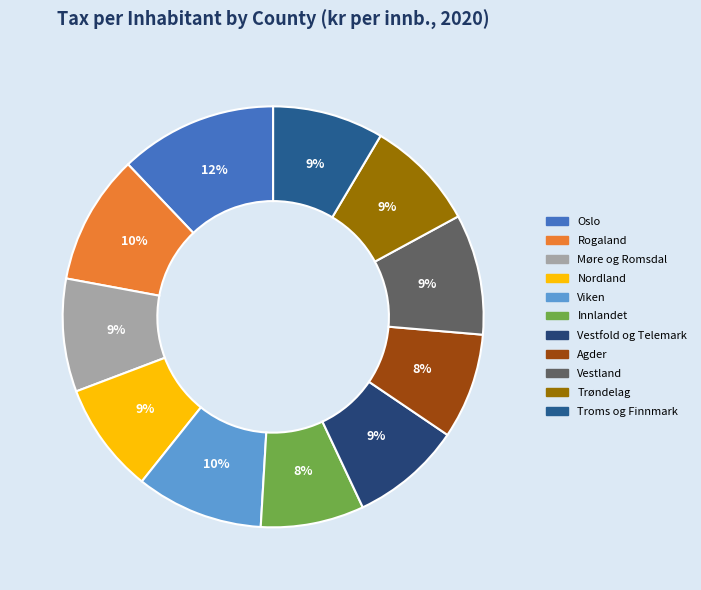

How many segments does this pie chart have?

11